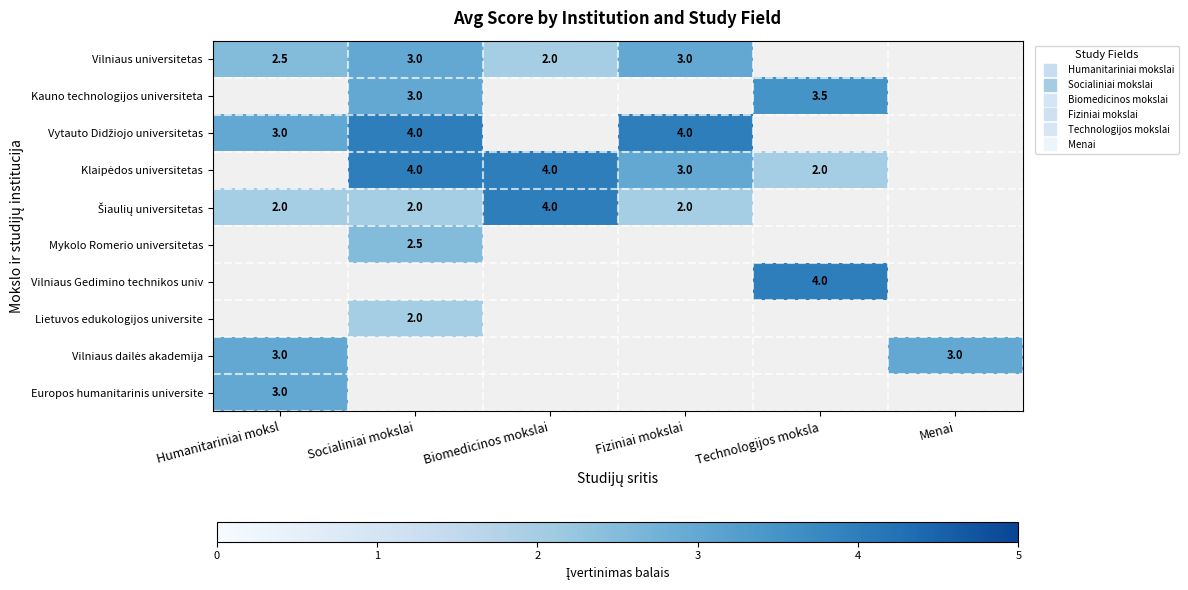

Which series has the largest total across all categories?

Klaipėdos universitetas